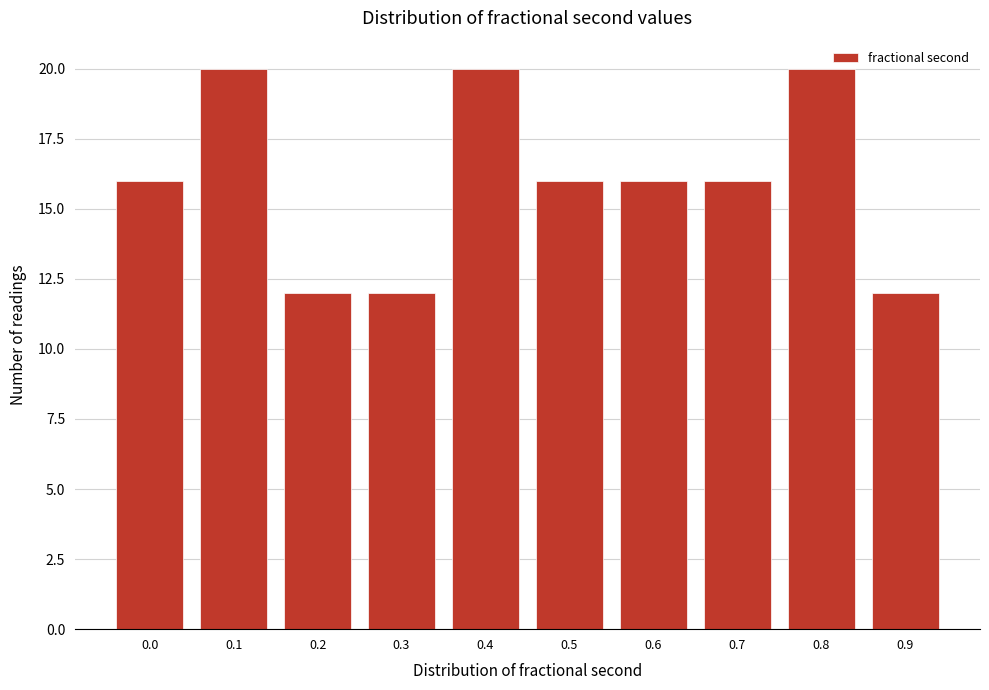

Reading right to left, extract all data points from this chart.

0.9=12	0.8=20	0.7=16	0.6=16	0.5=16	0.4=20	0.3=12	0.2=12	0.1=20	0.0=16